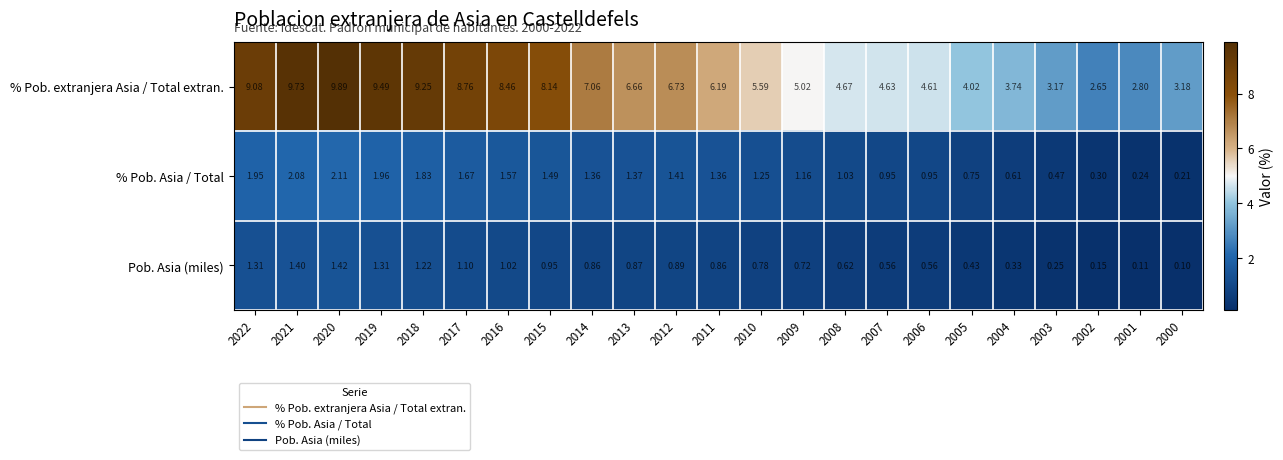

Which series changed the most between 2017 and 2010?

% Pob. extranjera Asia / Total extran.